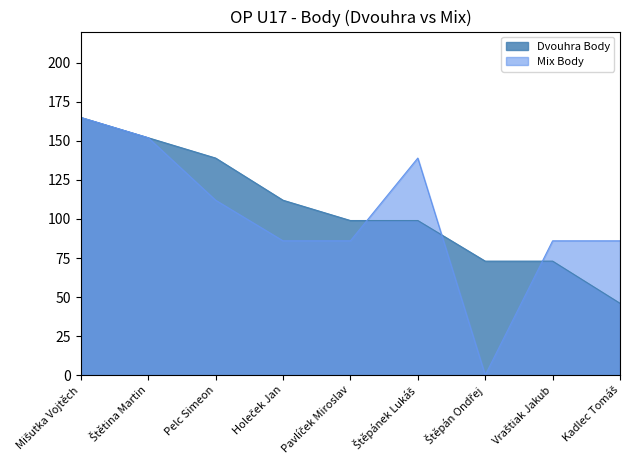

Rank the series by their maximum value, from highest to lowest.

Dvouhra Body, Mix Body